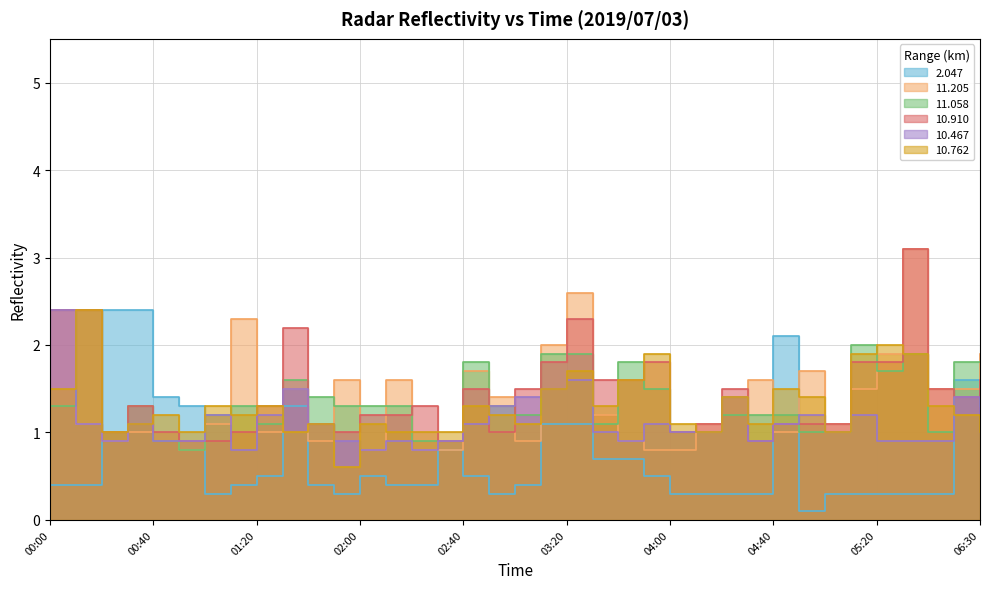

What is the spread (max minus min) of values at 01:10?

1.9